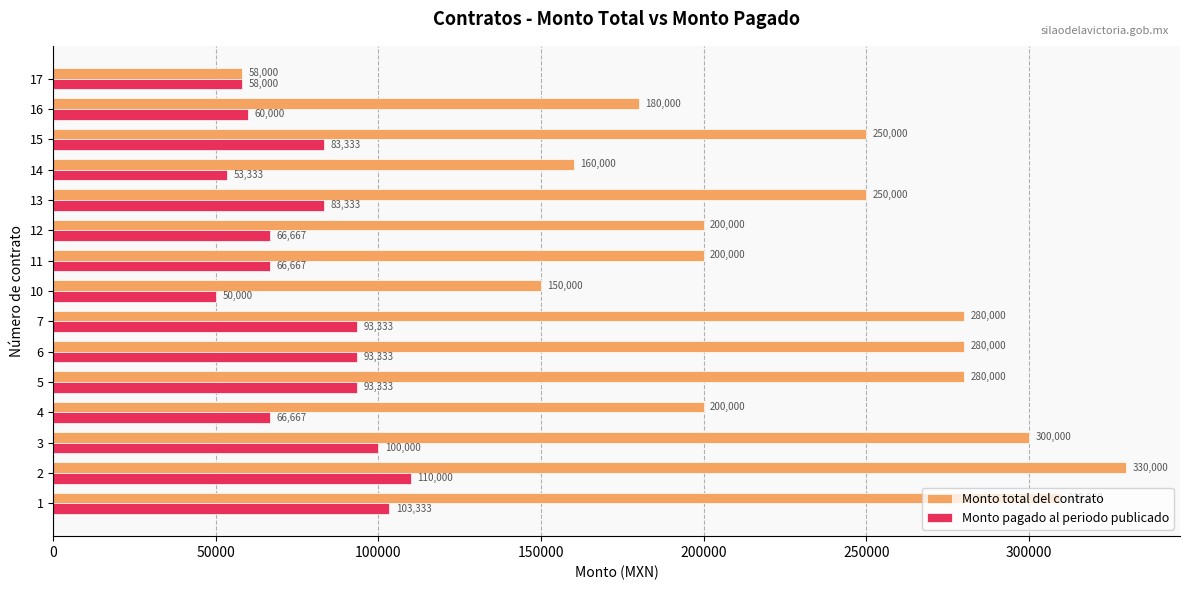

True or false: Monto total del contrato has a value of 474937.5 at 5.

False